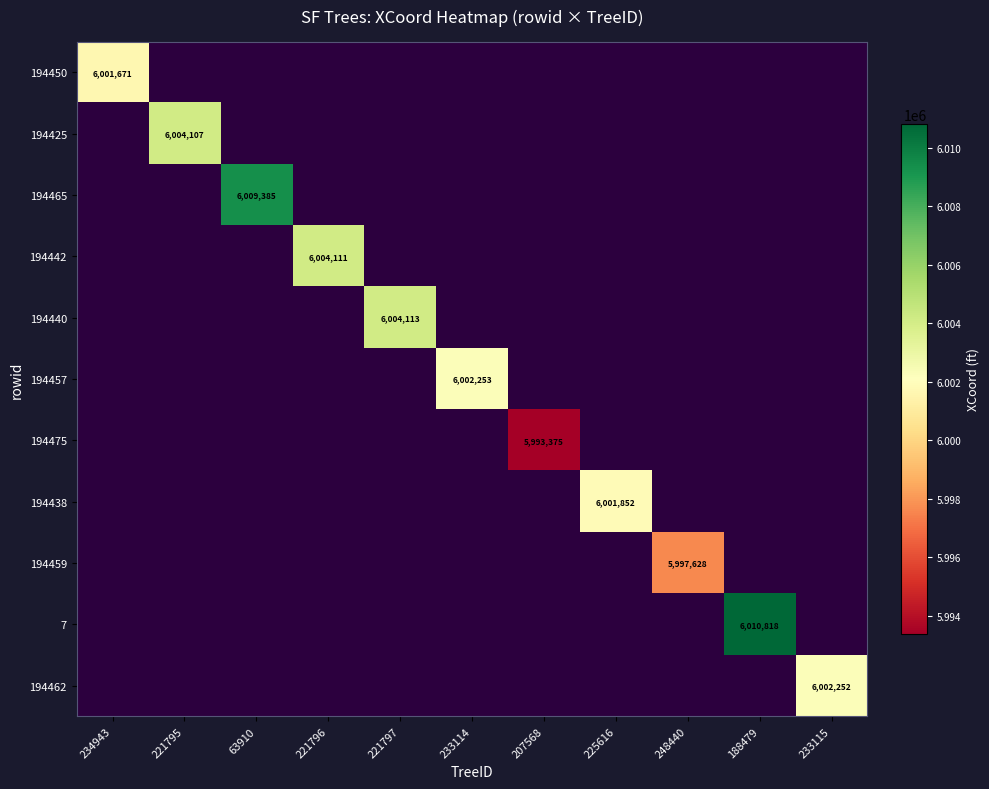

Which category has the highest value in the 194462 series?

233115